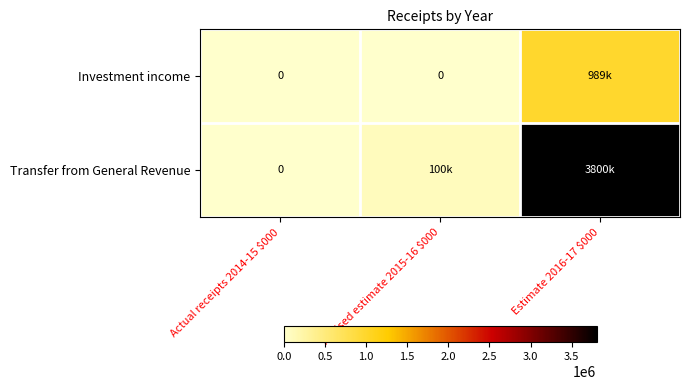

The Investment income series shows 989000 at Estimate 2016-17 $000. True or false?

True